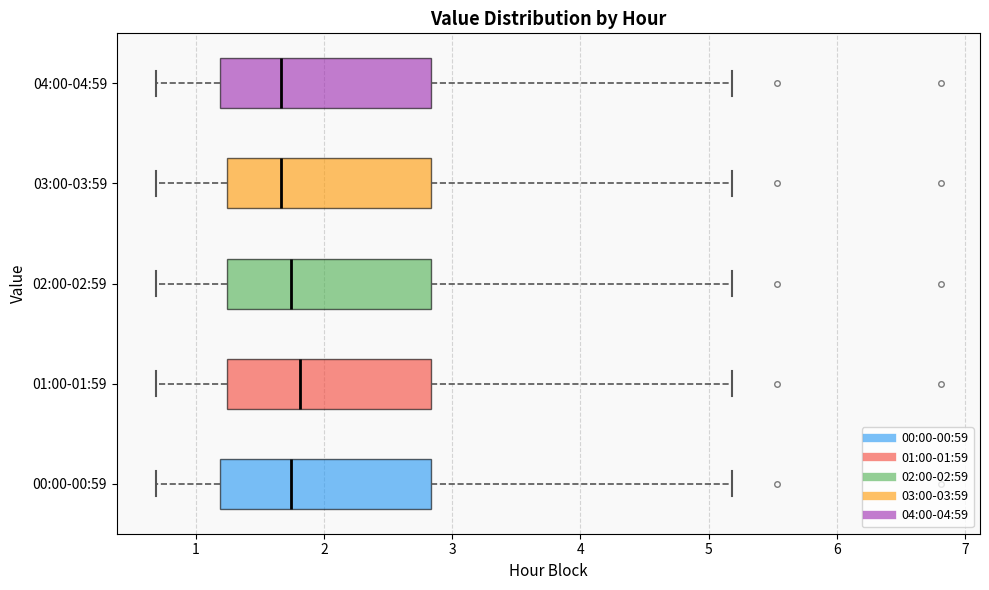

Where is the right edge of the box for 03:00-03:59 on the x-axis? The values are not printed on the chart, so give them approximately, as read against the axis.

2.8